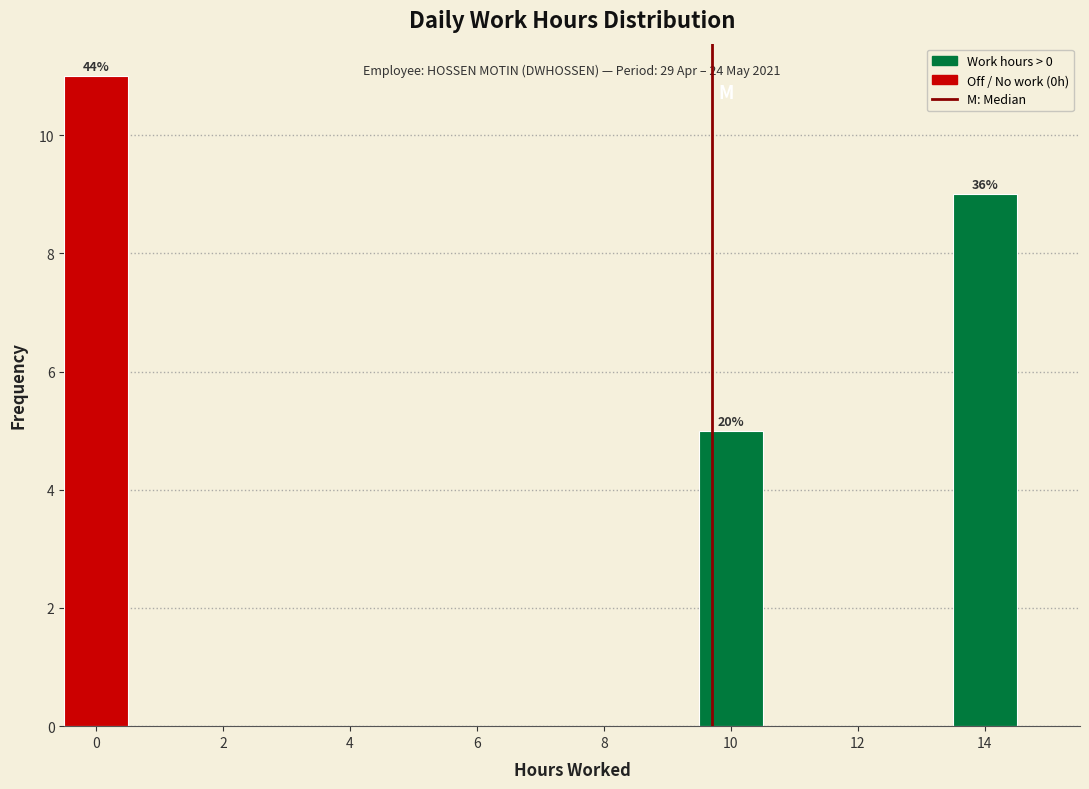

Over which range of the x-axis is the bar tallest?

-0.5 to 0.5